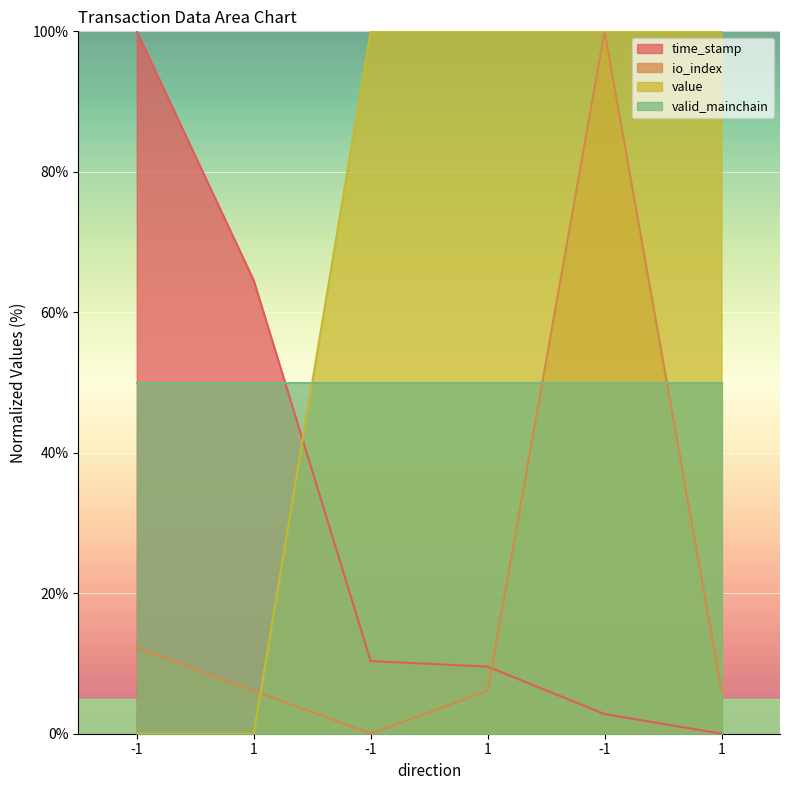

What is the maximum value shown in the chart?

100.0